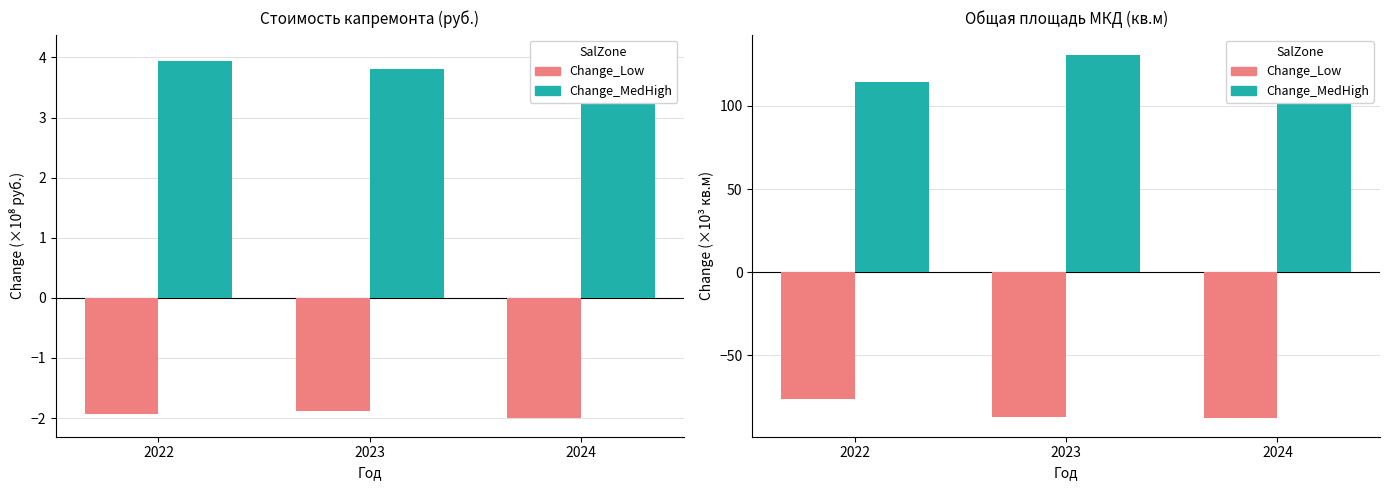

What is the value of the Change_Low bar at the 3rd from the left?

-87.9